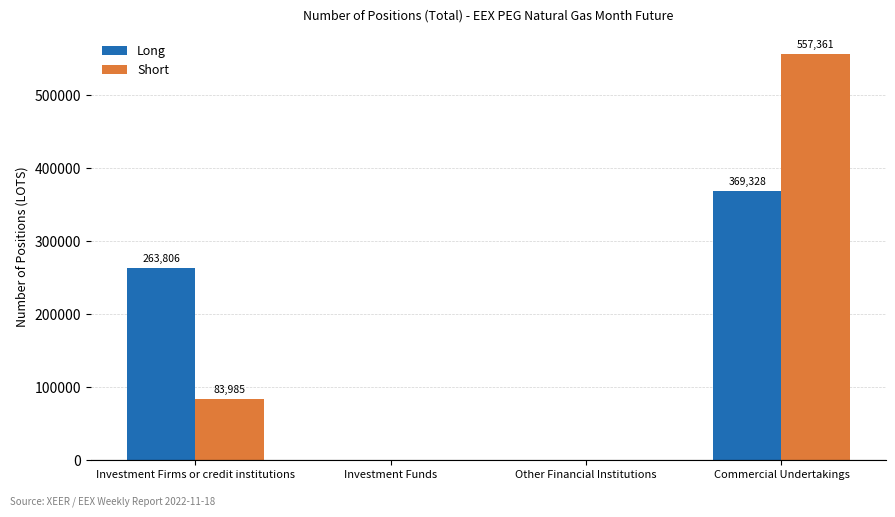

Between Investment Firms or credit institutions and Other Financial Institutions, which series saw the biggest shift?

Long